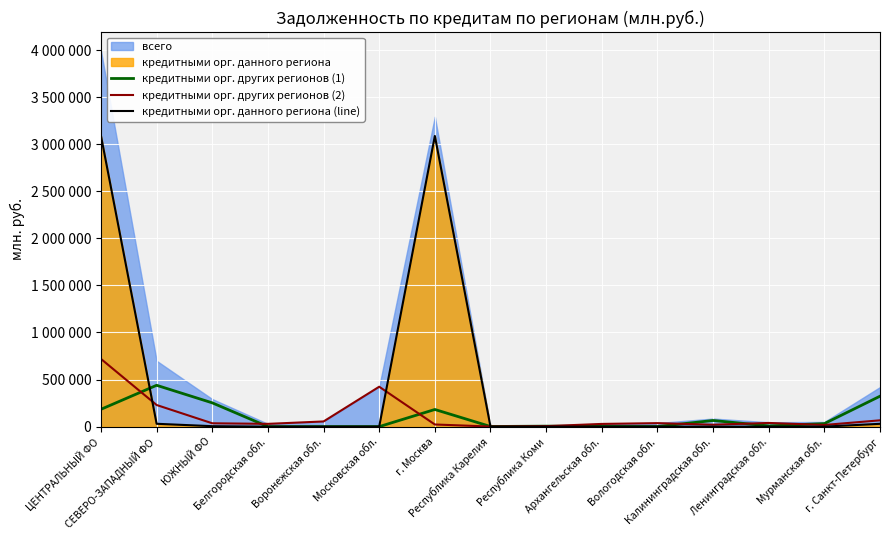

At which label is кредитными орг. данного региона (line) closest to 1544096?

СЕВЕРО-ЗАПАДНЫЙ ФО